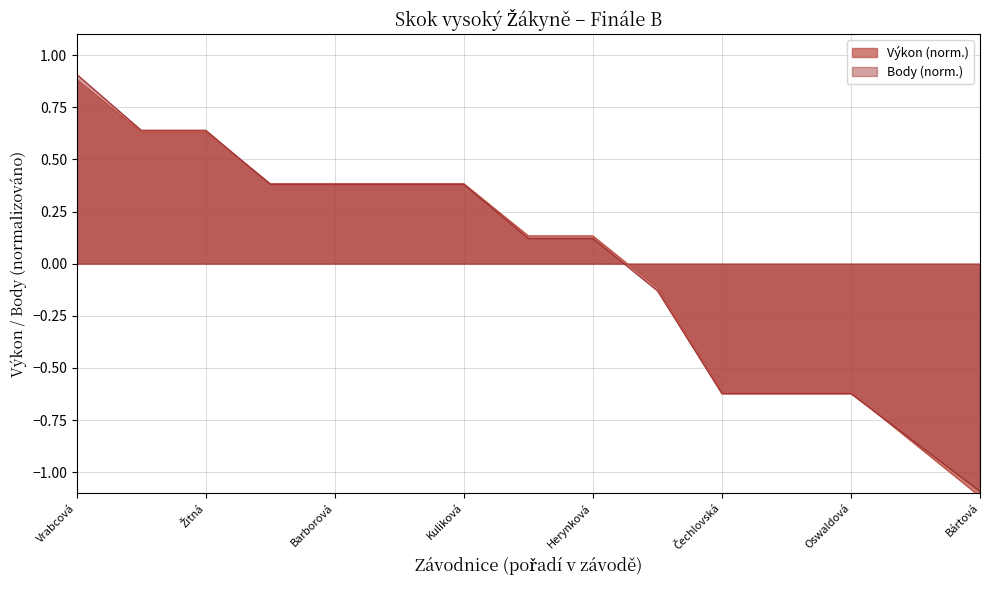

What is the smallest value displayed?

-1.1